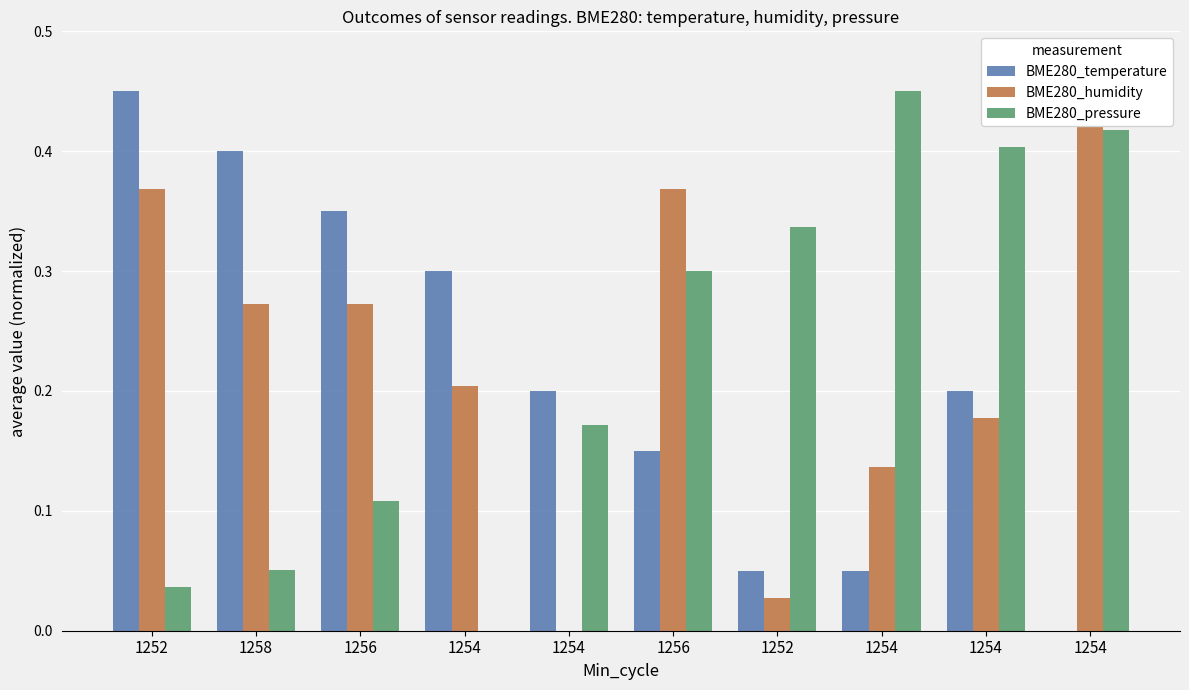

At which category is the sum across all series the highest?

1254